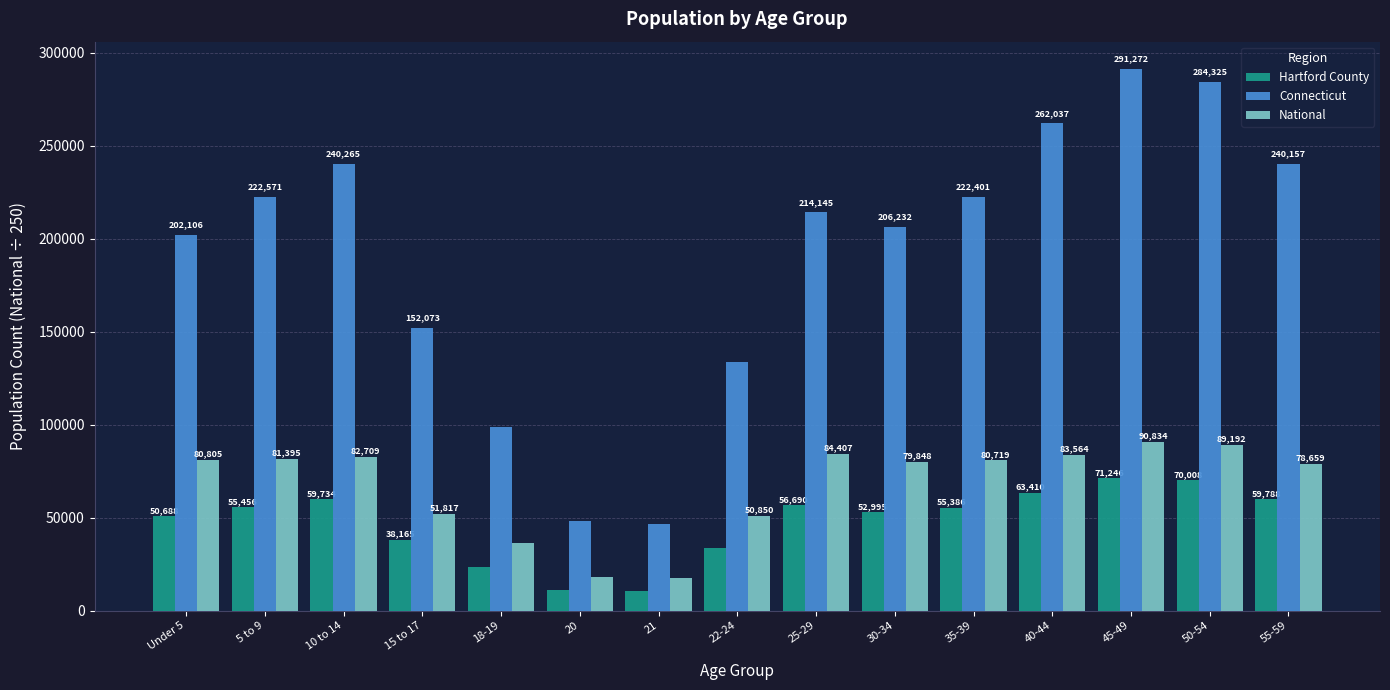

Rank the categories by Hartford County value from highest to lowest.

45-49, 50-54, 40-44, 55-59, 10 to 14, 25-29, 5 to 9, 35-39, 30-34, Under 5, 15 to 17, 22-24, 18-19, 20, 21